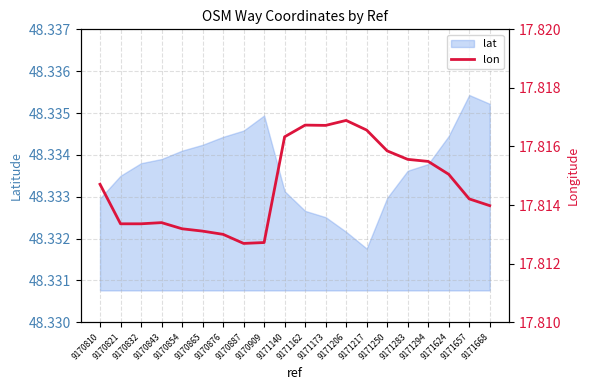

The value at 9171162 is 29.9. True or false?

False